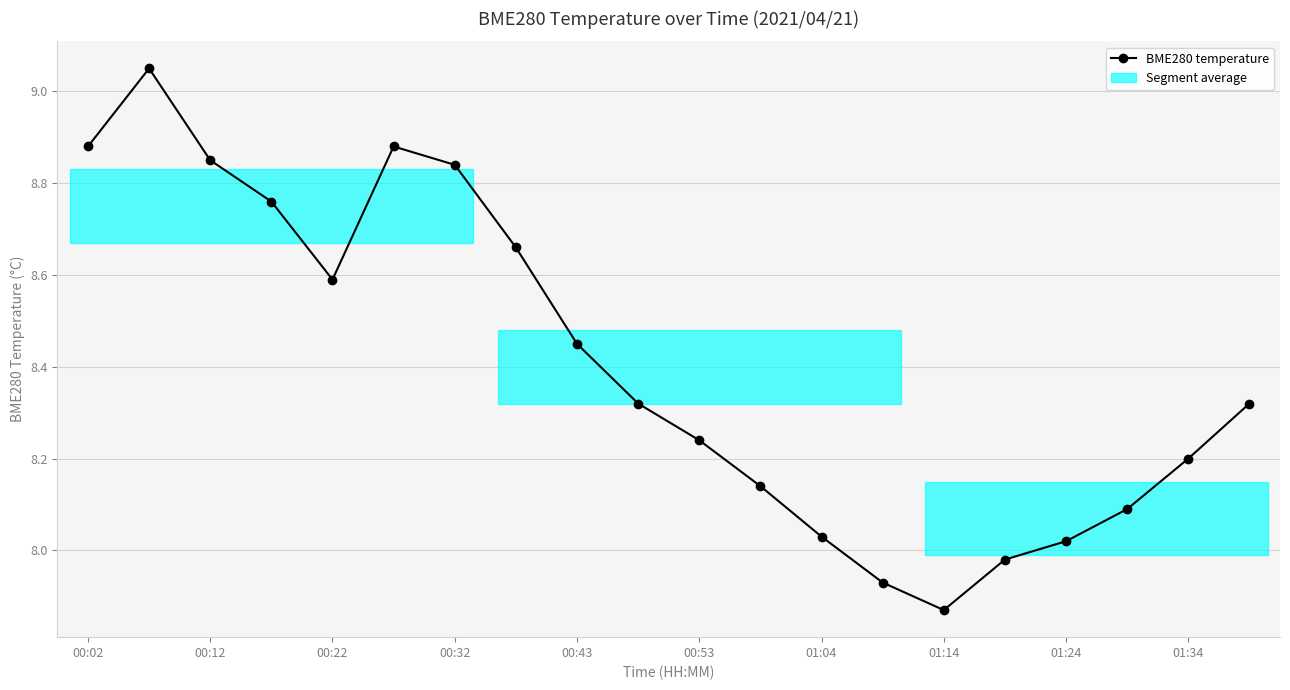

Is this an area chart (filled region under the line)?

No